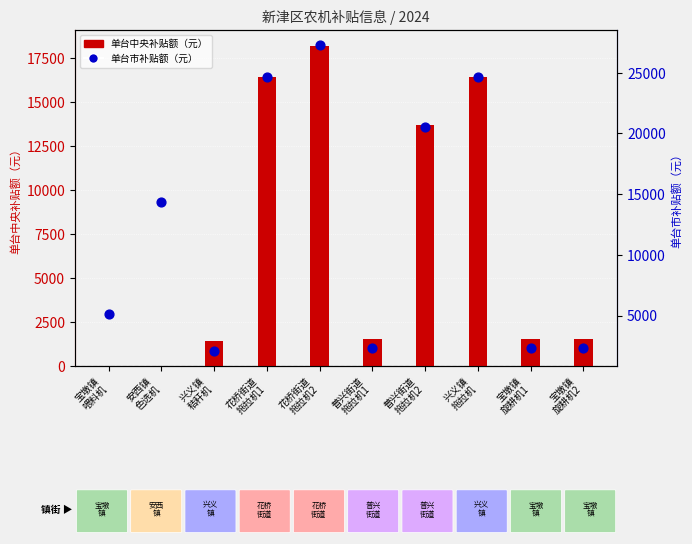

What is the total value across all series at 花桥街道
拖拉机2?

45426